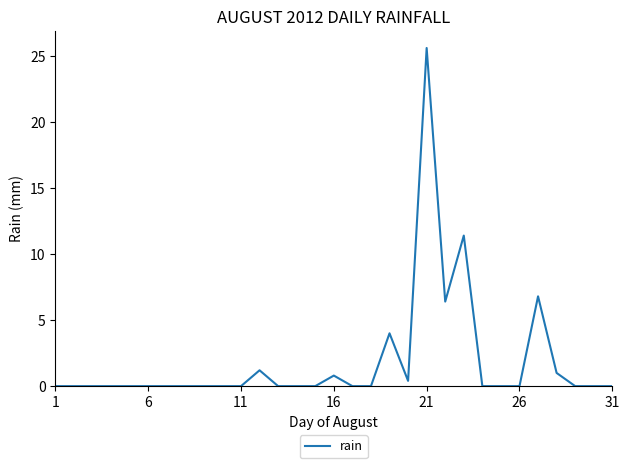

What is the difference between the maximum and minimum values?

25.6